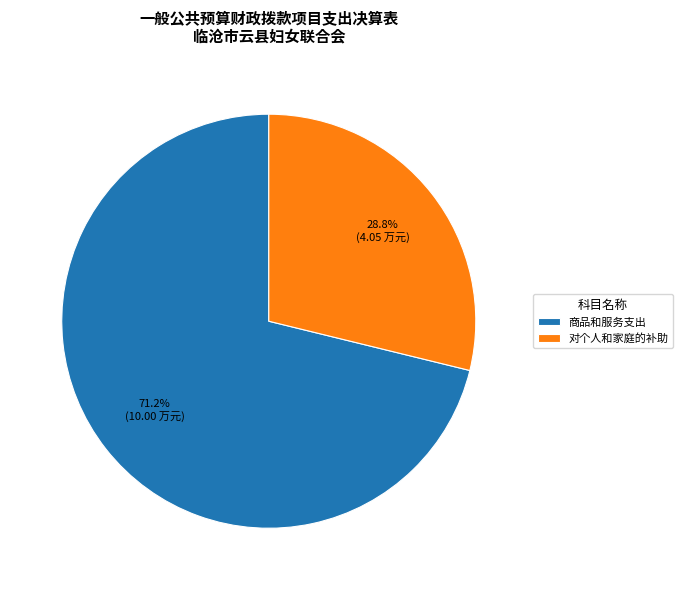

Which slice is the smallest?

对个人和家庭的补助